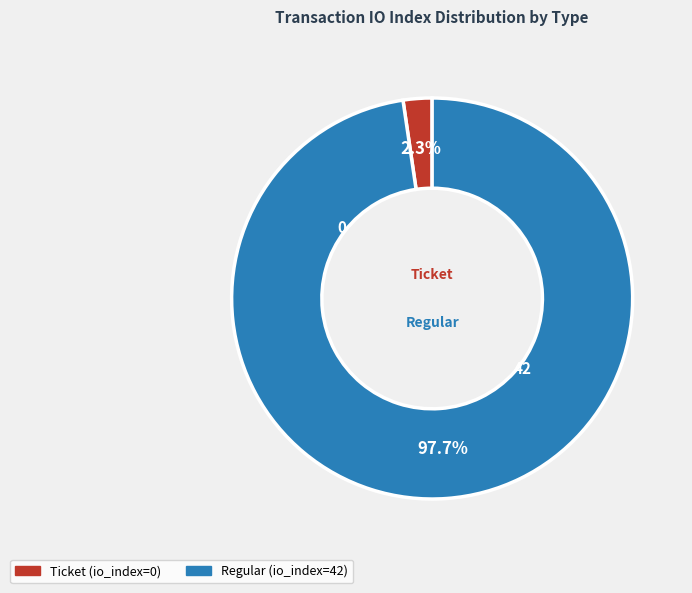

What is the total percentage of Ticket (io_index=0) and Regular (io_index=42)?

100.0%